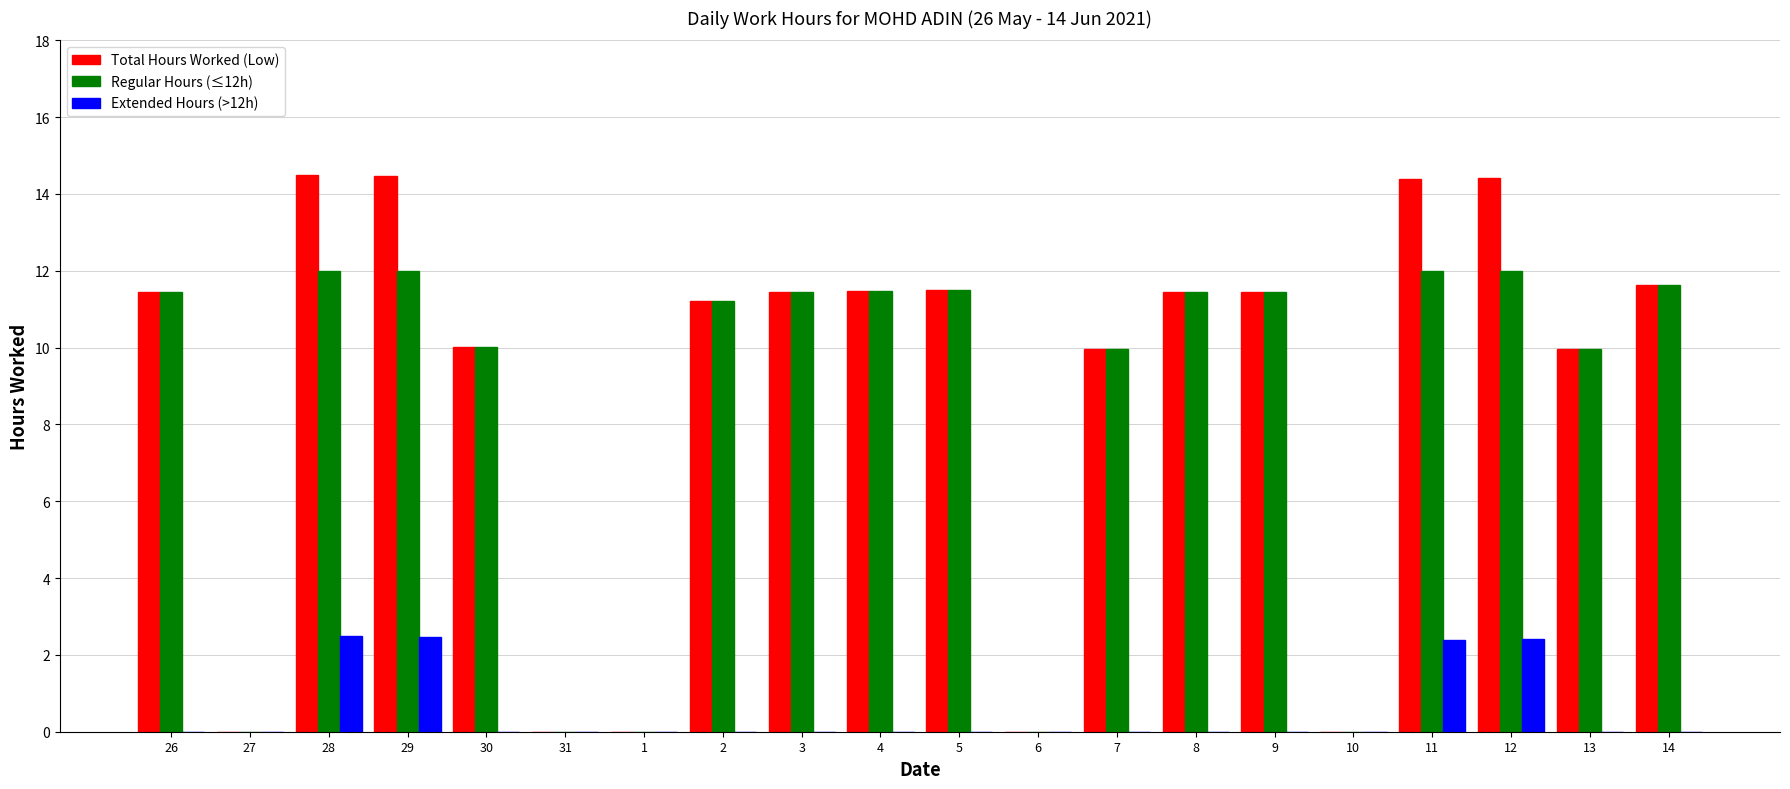

At which label does Total Hours Worked (Low) first exceed 11?

26